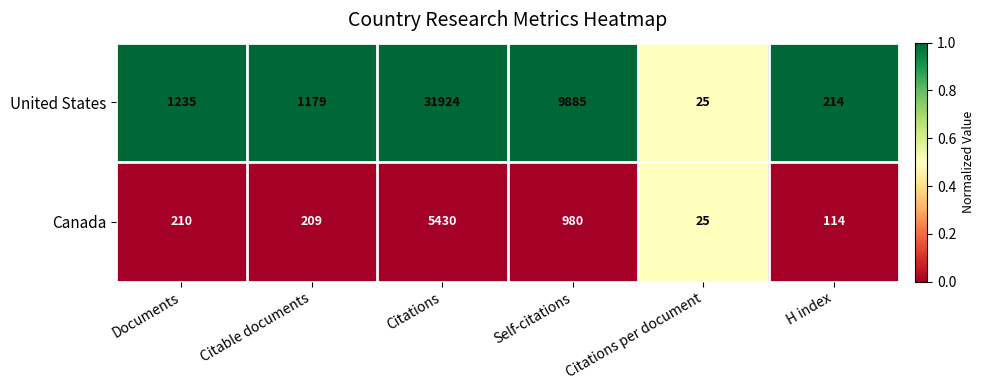

What is the difference between the Canada values at Documents and Citations per document?

185